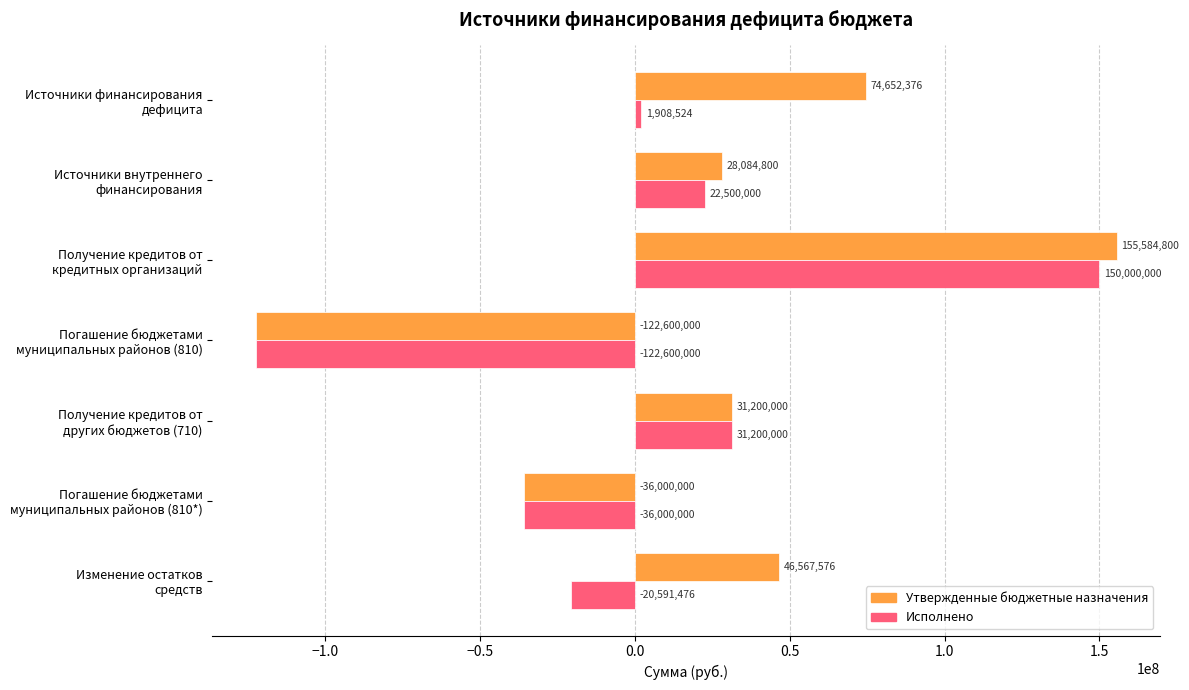

List the series in order of their peak value, highest first.

Утвержденные бюджетные назначения, Исполнено